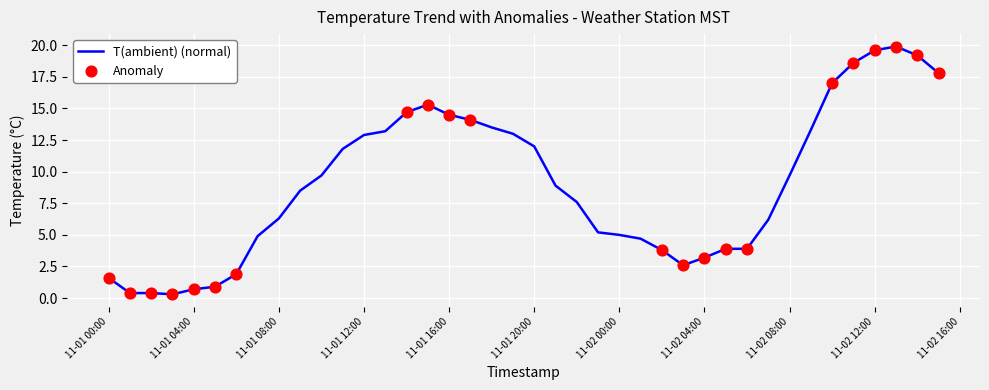

What is the difference between the maximum and minimum values?

19.6